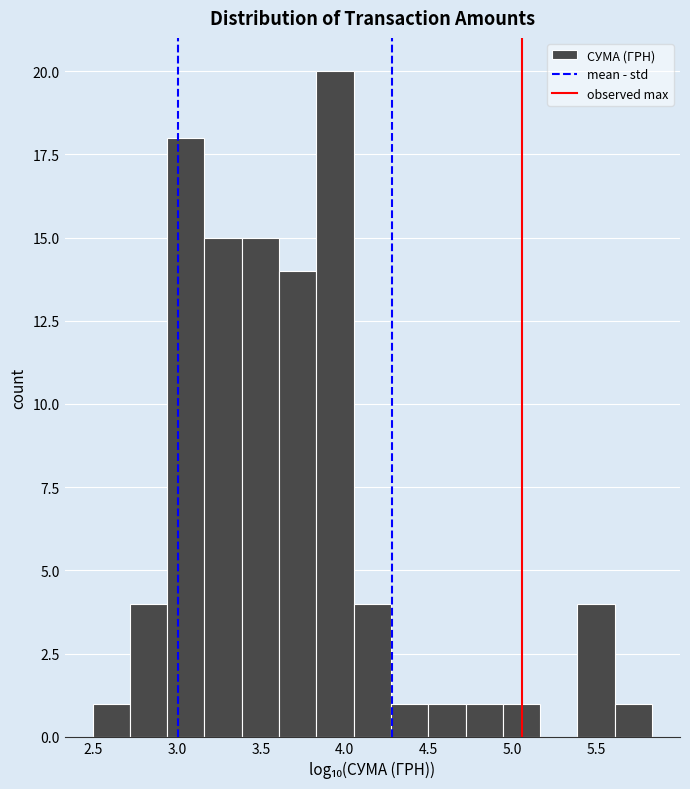

Reading left to right, list every bar in this chart as the range it spans on the x-axis followed by its height. Neither the bar edges nor the heights are printed on the chart, so give them approximately, as read against the axes.

2.50 to 2.70: 1
2.70 to 2.95: 4
2.95 to 3.15: 18
3.15 to 3.40: 15
3.40 to 3.60: 15
3.60 to 3.85: 14
3.85 to 4.05: 20
4.05 to 4.30: 4
4.30 to 4.50: 1
4.50 to 4.70: 1
4.70 to 4.95: 1
4.95 to 5.15: 1
5.15 to 5.40: 0
5.40 to 5.60: 4
5.60 to 5.85: 1